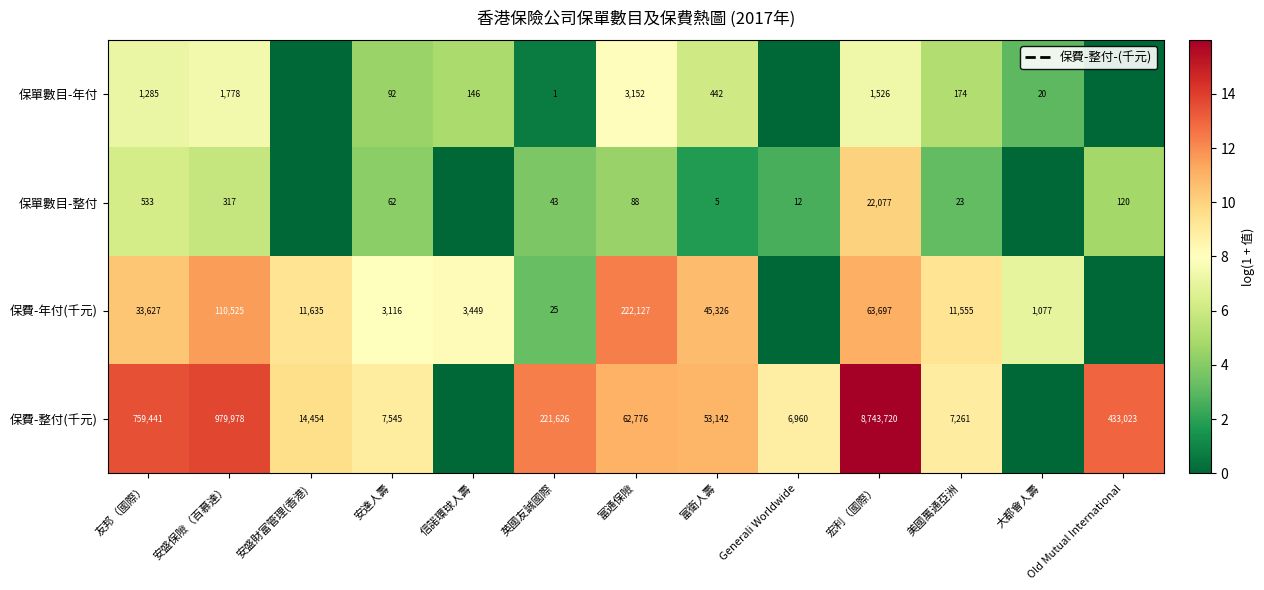

How many data points does each series have?

13